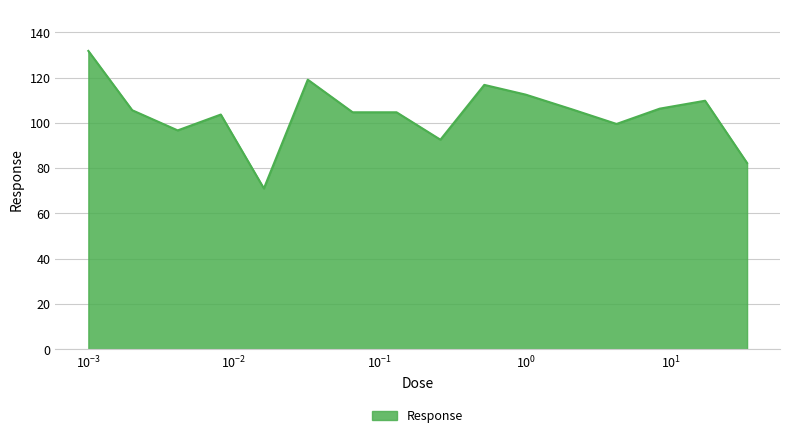

What is the greatest value displayed?

131.8